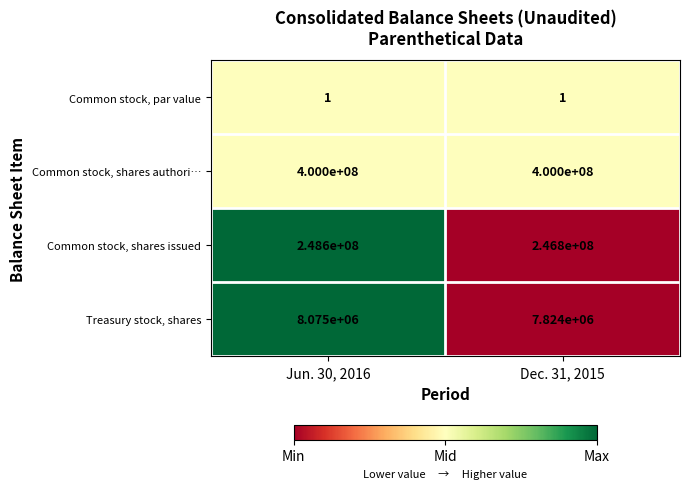

At which label does Common stock, shares issued reach its peak?

Jun. 30, 2016